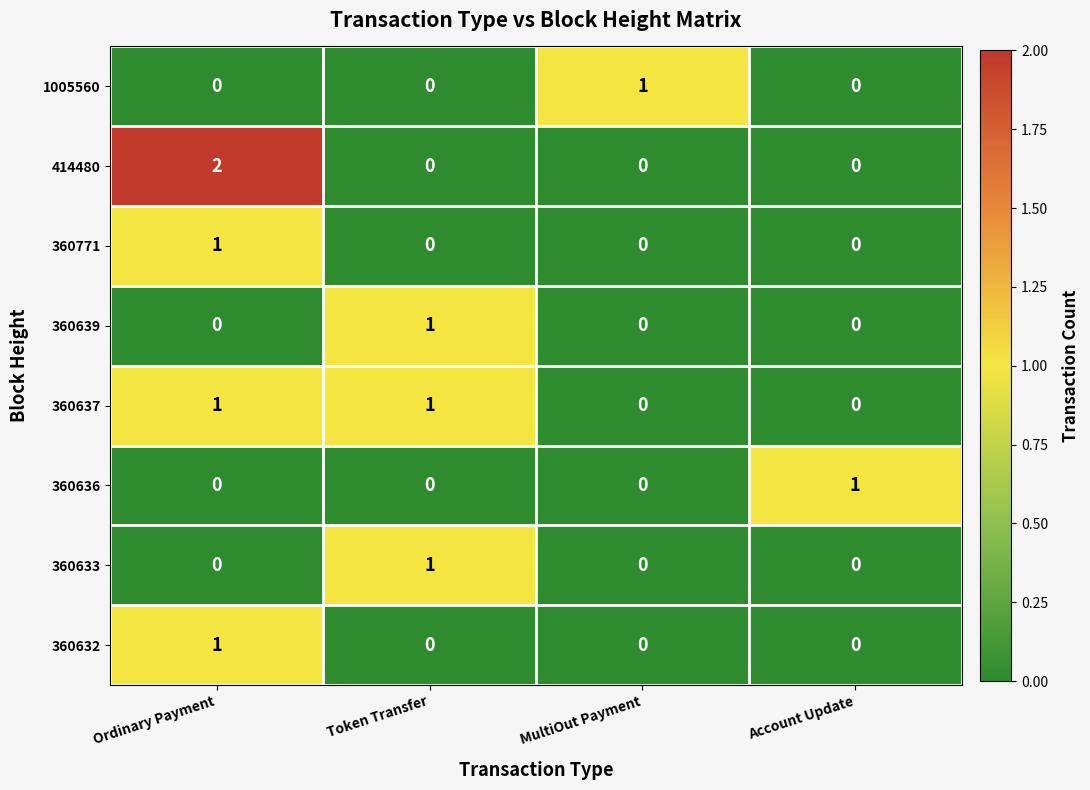

Which series has the widest spread of values?

414480